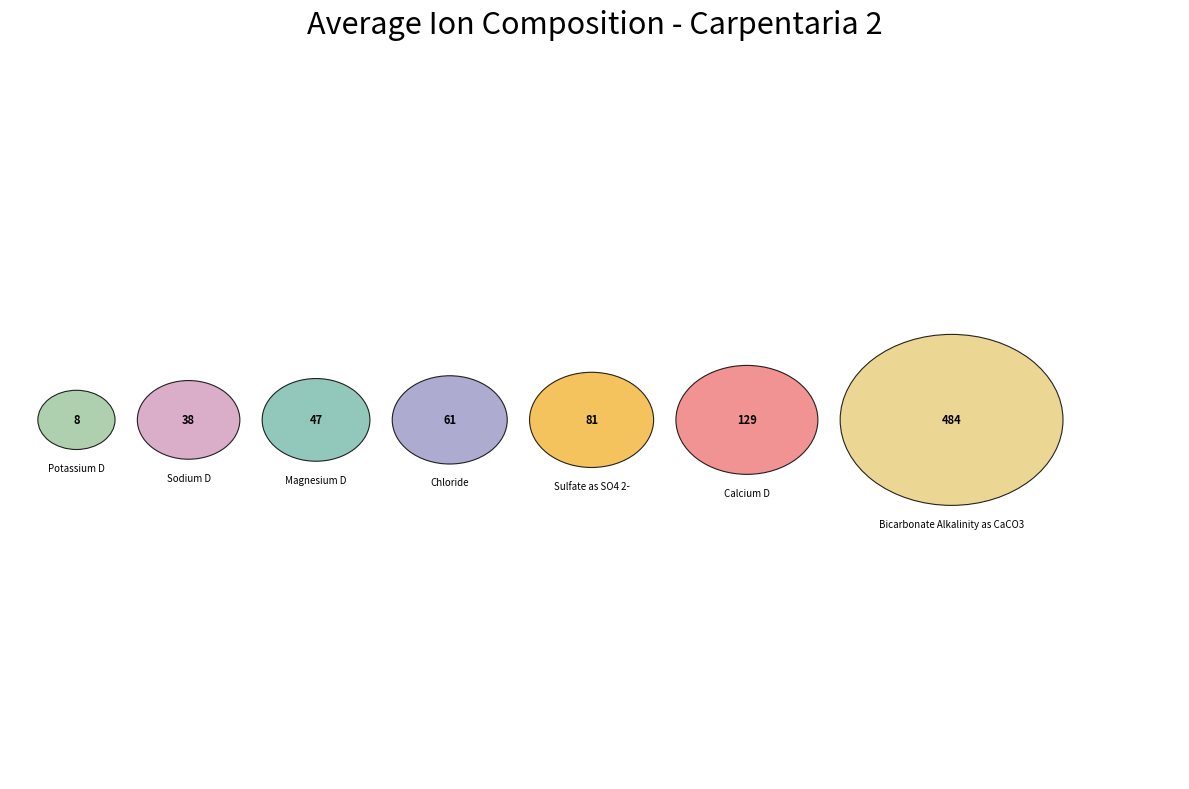

What is the change in value from Chloride to Bicarbonate Alkalinity as CaCO3?

+423